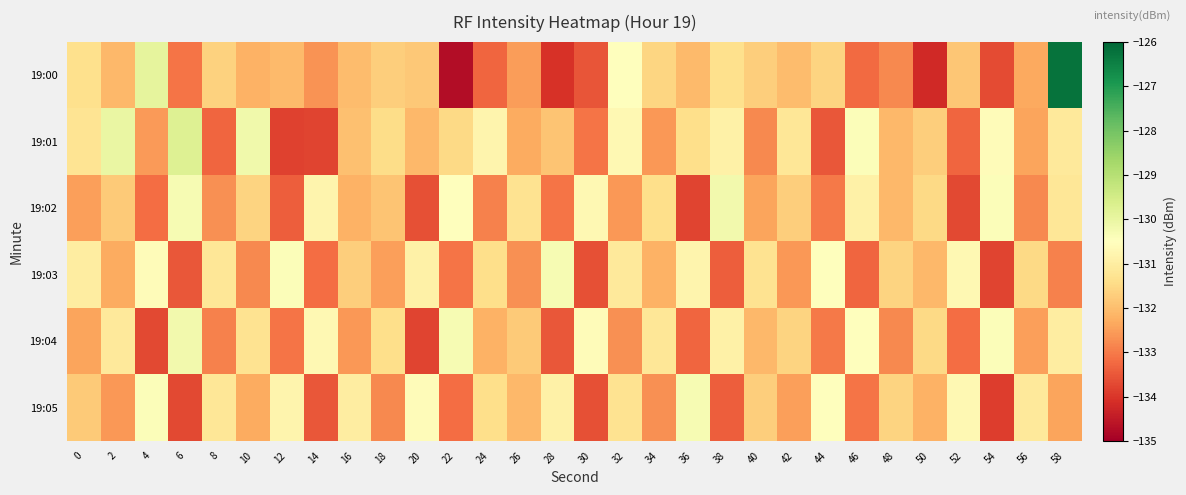

Rank the series by their maximum value, from highest to lowest.

19:00, 19:01, 19:02, 19:04, 19:03, 19:05